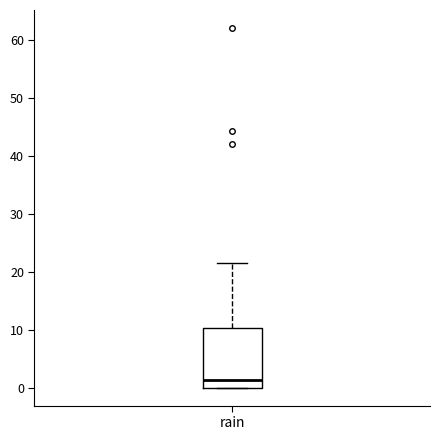

Transcribe this box plot: give where the median line is, the range the box spans, and where the two whiskers end, as read against the y-axis. The values are not printed on the chart, so give them approximately, as read against the axis.

median 1, box 0 to 10, whiskers 0 to 21